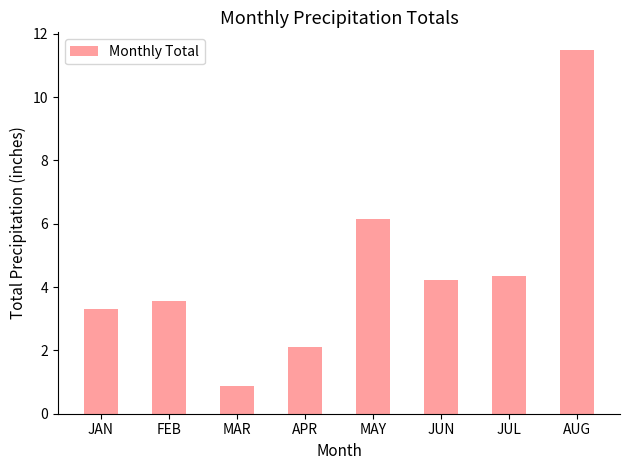

What is the value of the 2nd bar from the left?

3.6